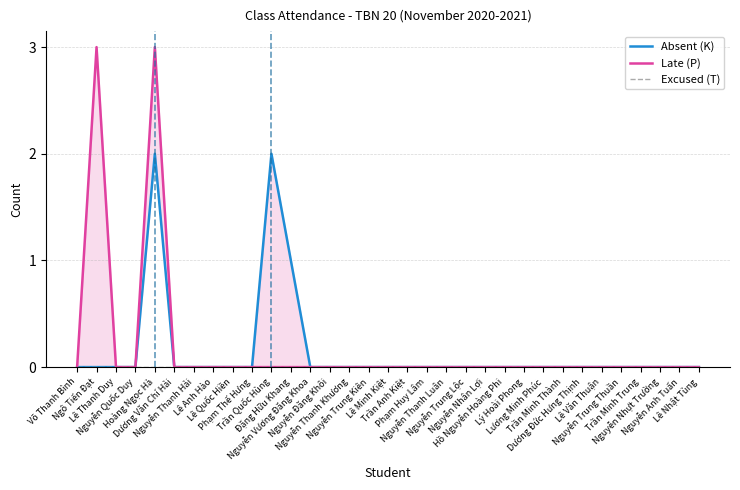

Which series has the largest total across all categories?

Late (P)